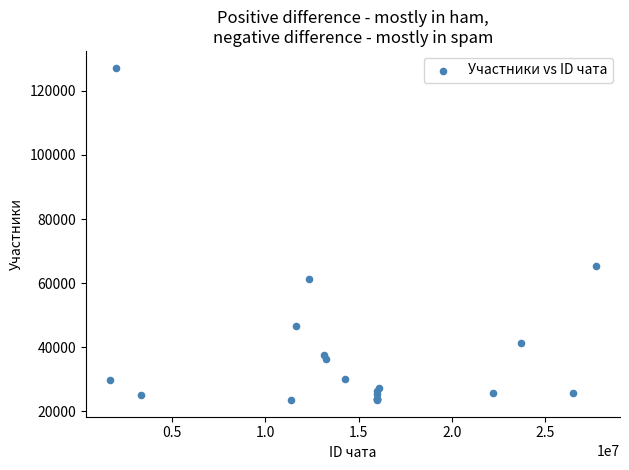

What Y value in the scatter plot is closest to 75380?

65311